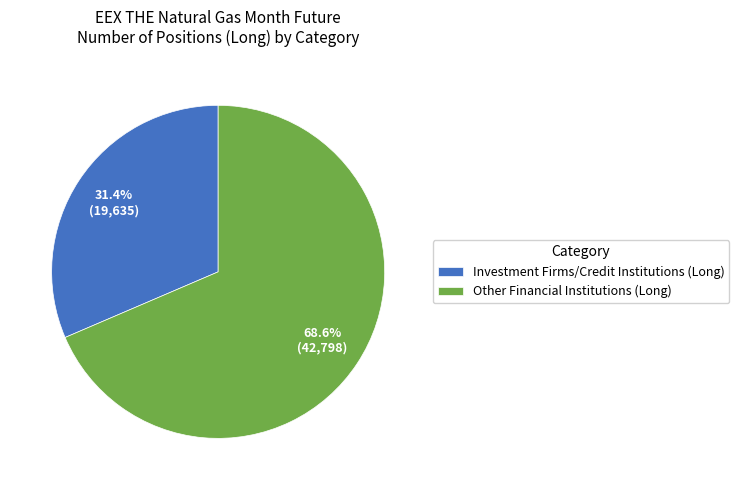

True or false: Other Financial Institutions (Long) accounts for 58% of the total.

False